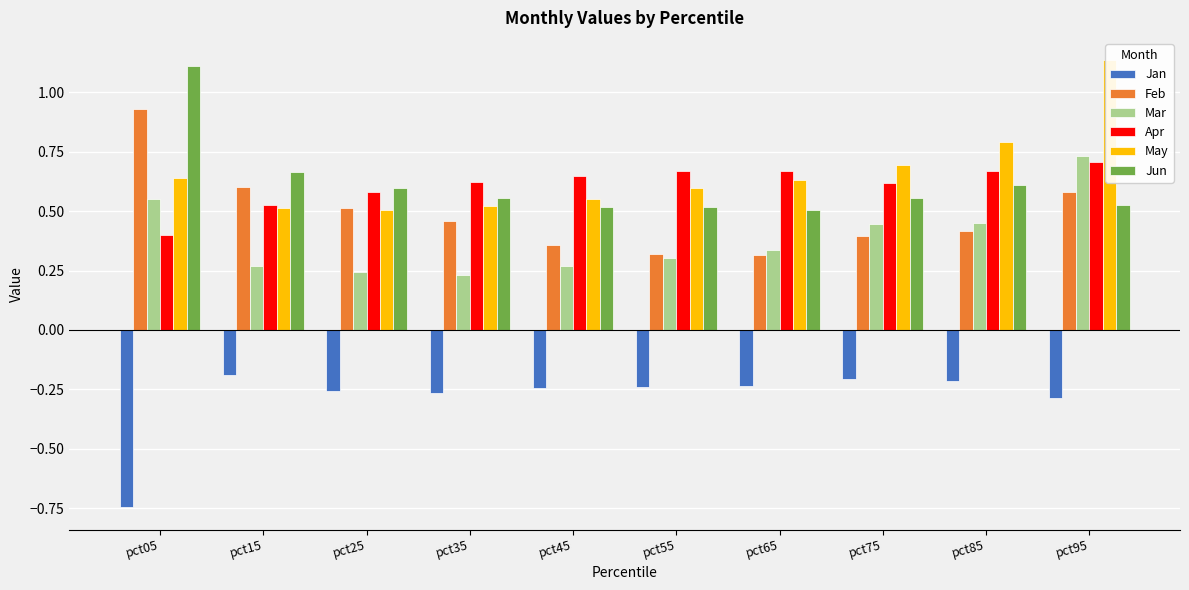

The Apr series shows 0.2 at pct45. True or false?

False